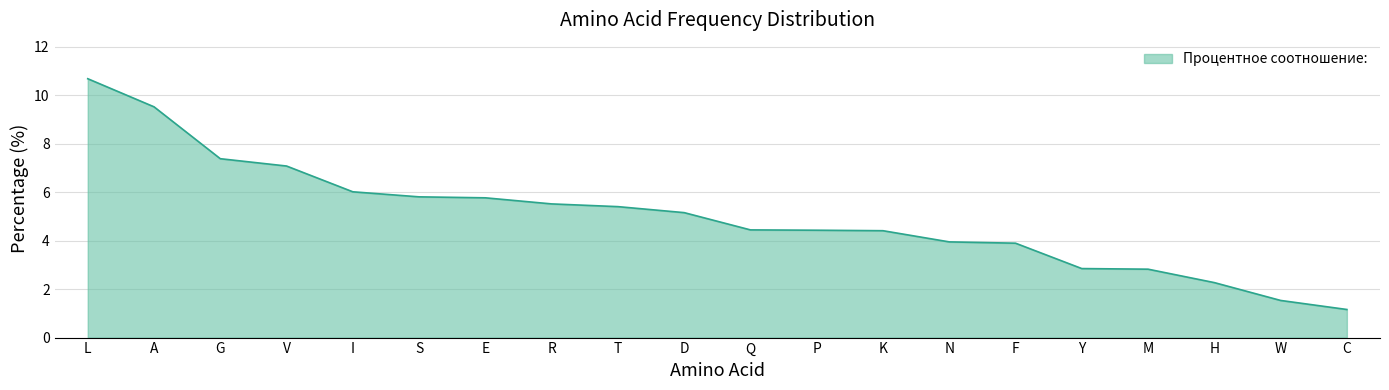

True or false: the data shows 6.3 at F.

False